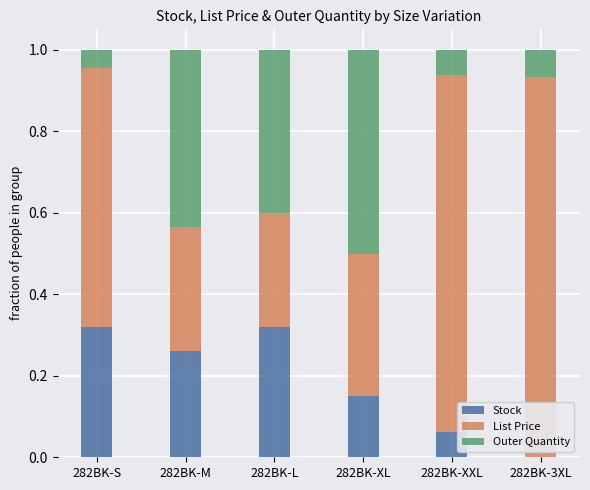

What is the sum of all Stock values?

1.1